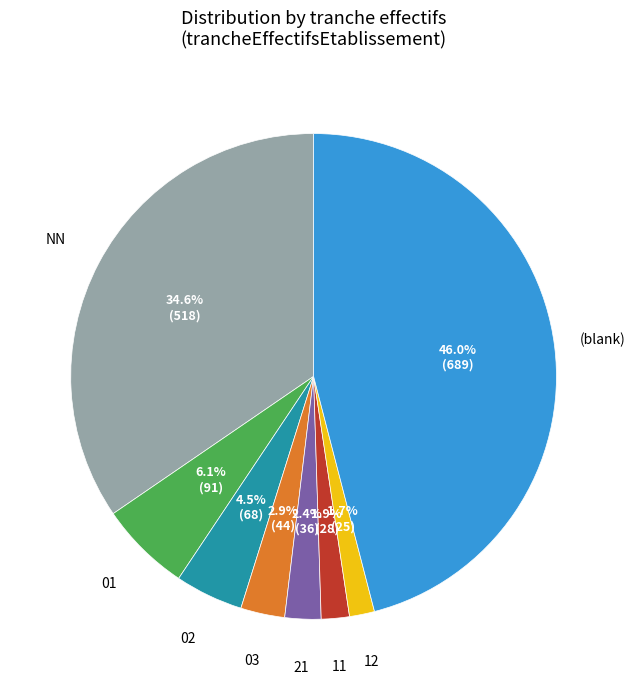

Which slice is the largest?

(blank)